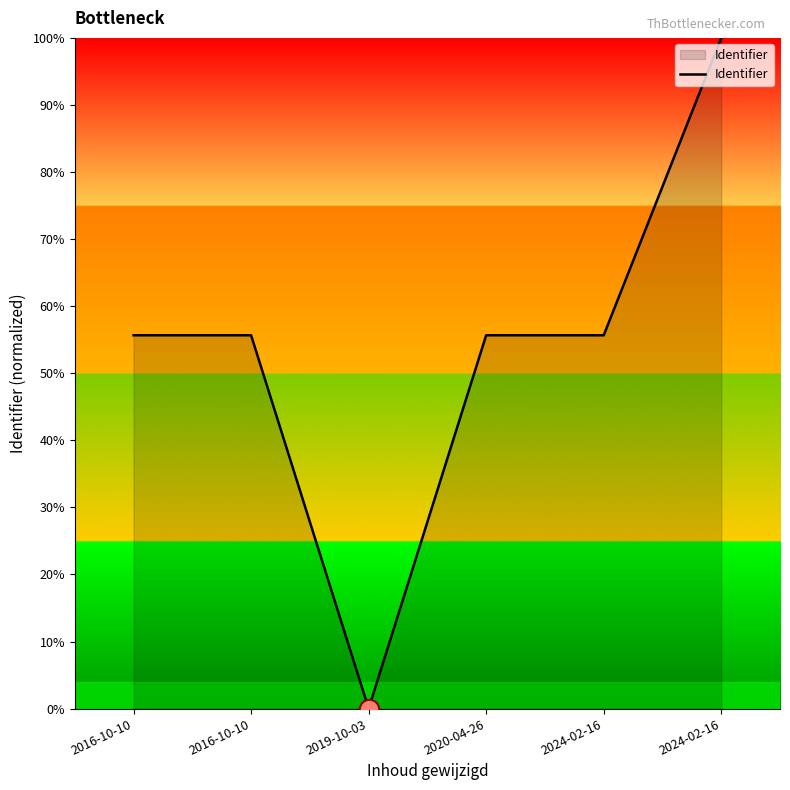

How many points are lower than both their immediate neighbors (excluding endpoints)?

1